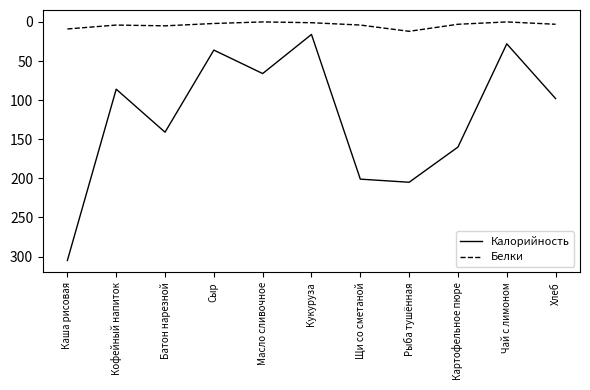

What is the minimum value for Калорийность?

16